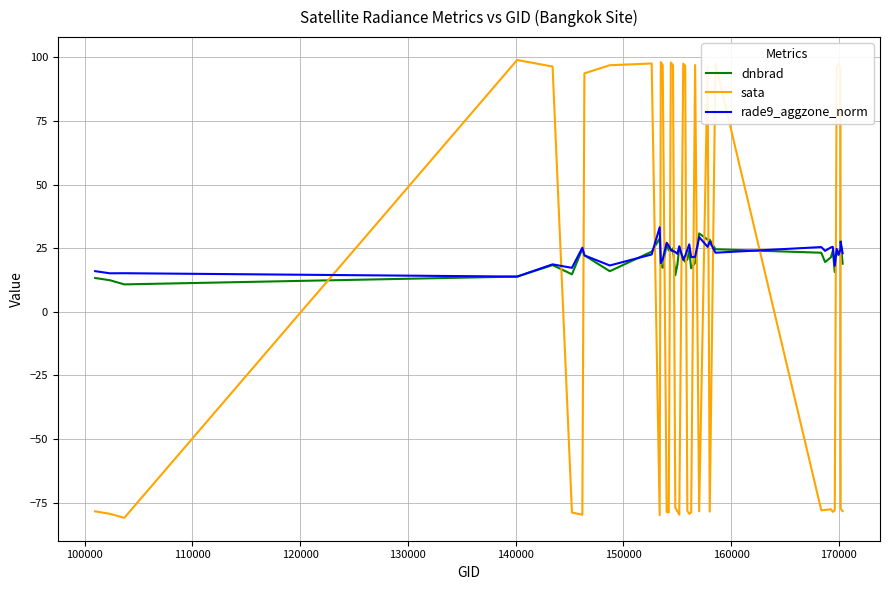

Which series has the largest range (max minus min)?

sata